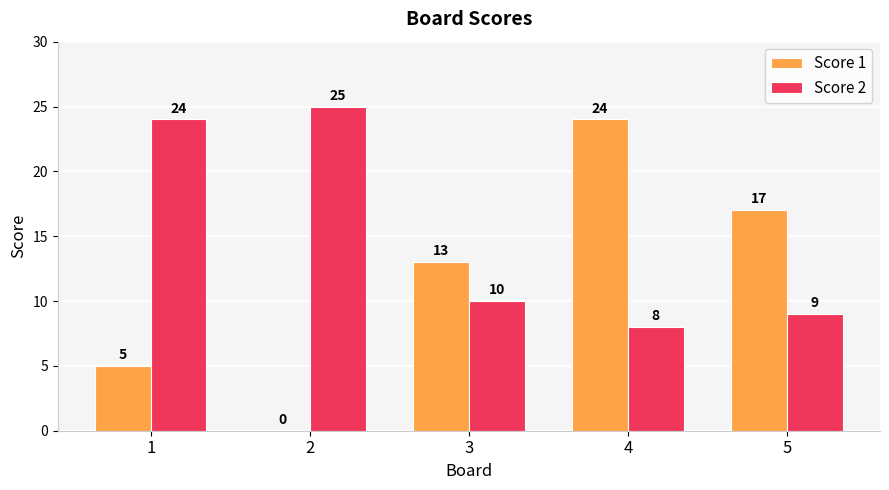

Reading left to right, transcribe all the data shown in this chart.

Score 1: 5	0	13	24	17
Score 2: 24	25	10	8	9